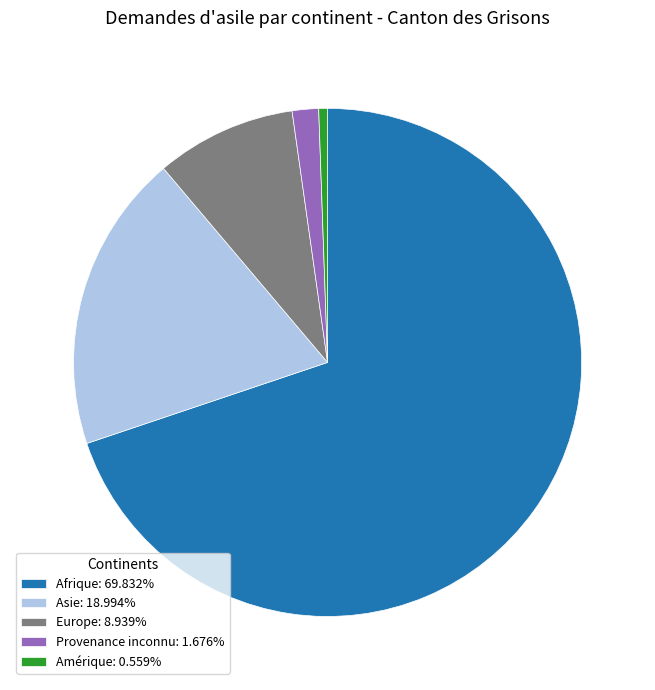

Is there any slice that represents more than half of the pie?

Yes